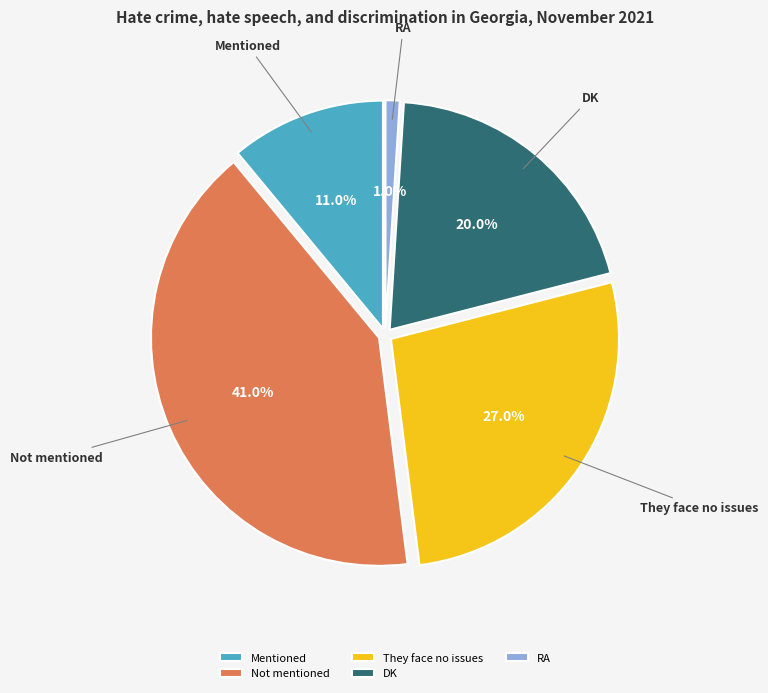

How many segments does this pie chart have?

5